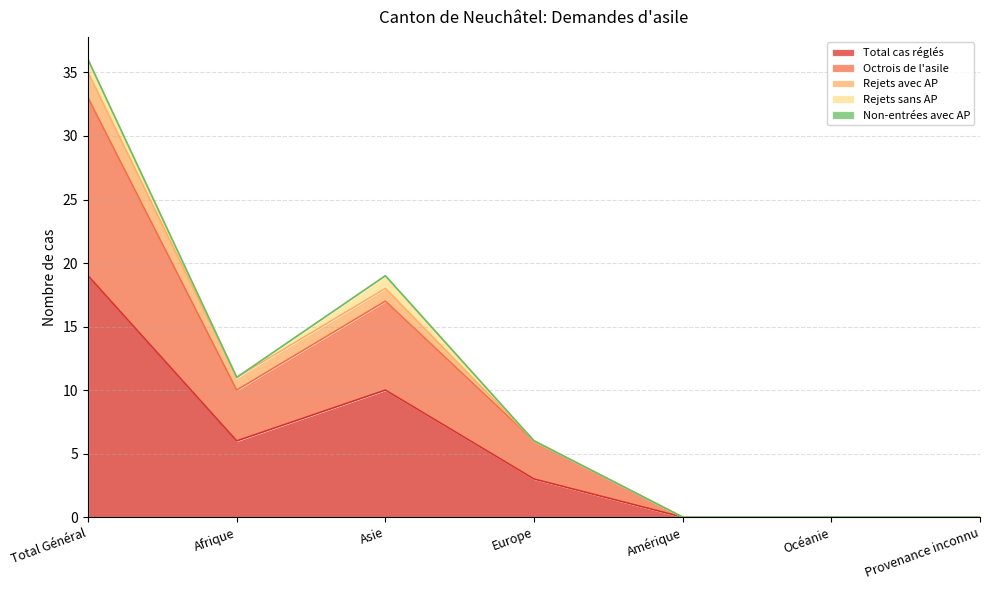

The Total cas réglés series shows 0 at Océanie. True or false?

True